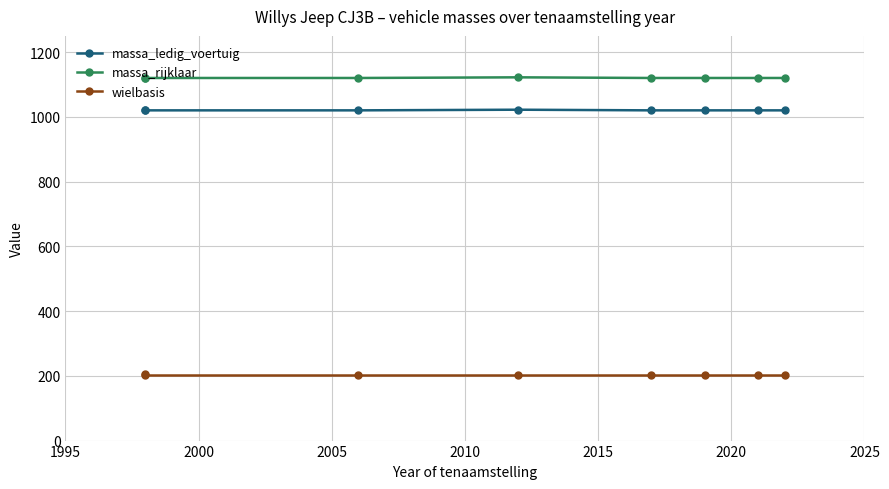

At 2020, list the series in order from largest to smallest.

massa_rijklaar, massa_ledig_voertuig, wielbasis